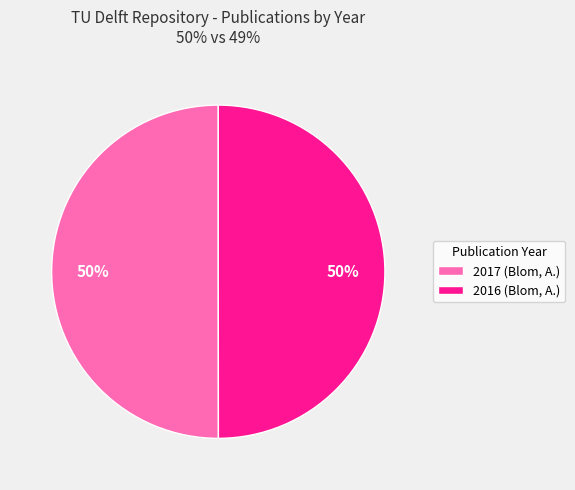

To the nearest percent, what is the combined percentage of 2017 (Blom, A.) and 2016 (Blom, A.)?

100%